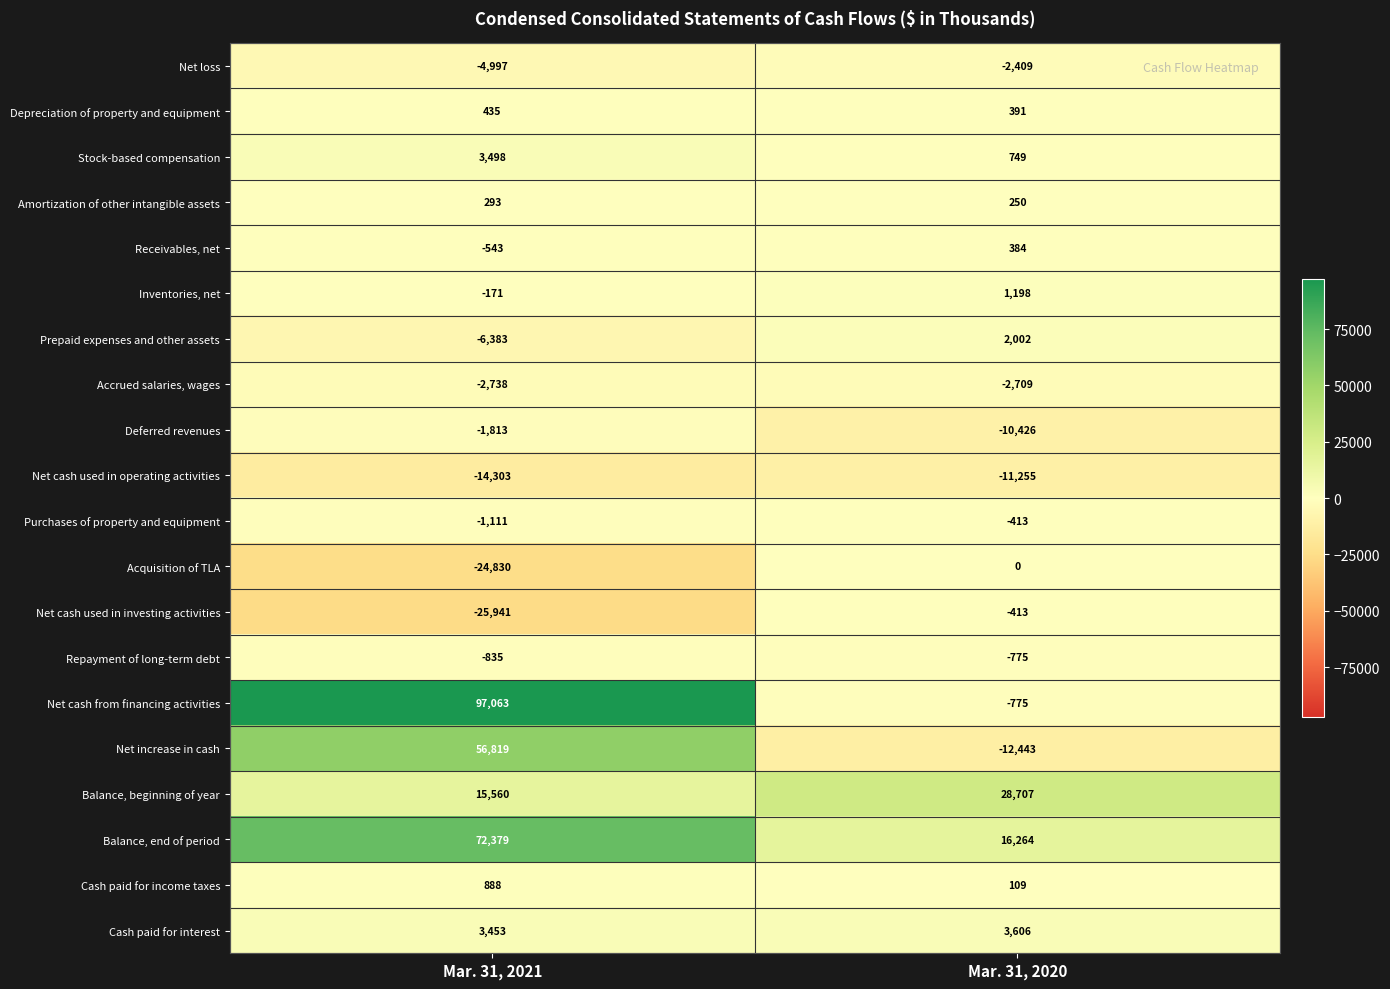

Is it true that Net increase in cash equals -12443 at Mar. 31, 2020?

True